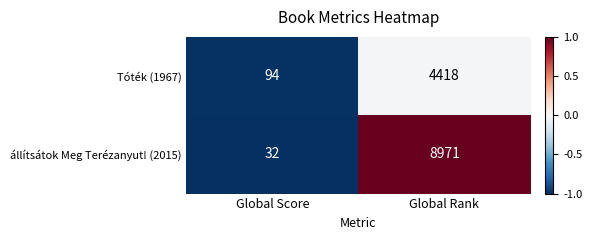

Which series has the largest range (max minus min)?

állítsátok Meg Terézanyut! (2015)